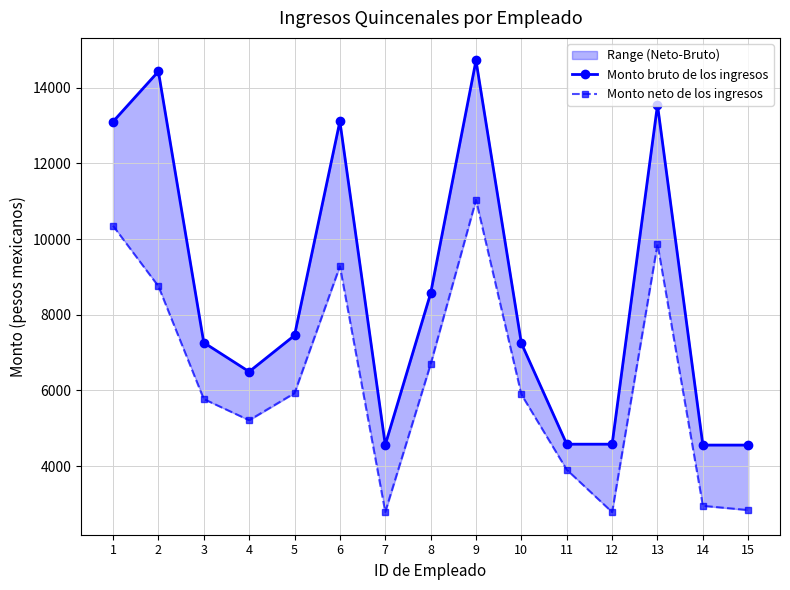

What is the total value across all series at 1?

23452.5